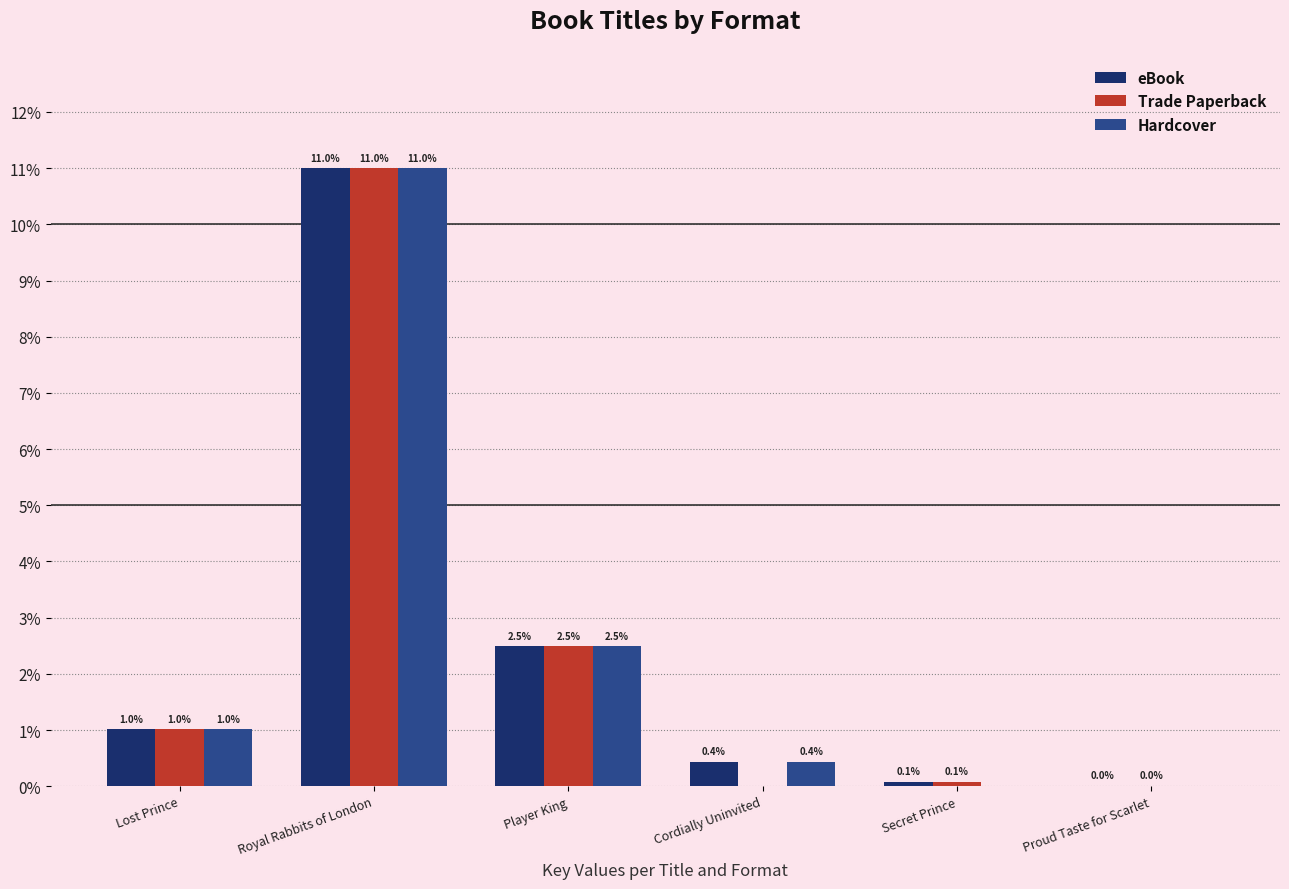

What value does the Trade Paperback series have at Secret Prince?

0.1